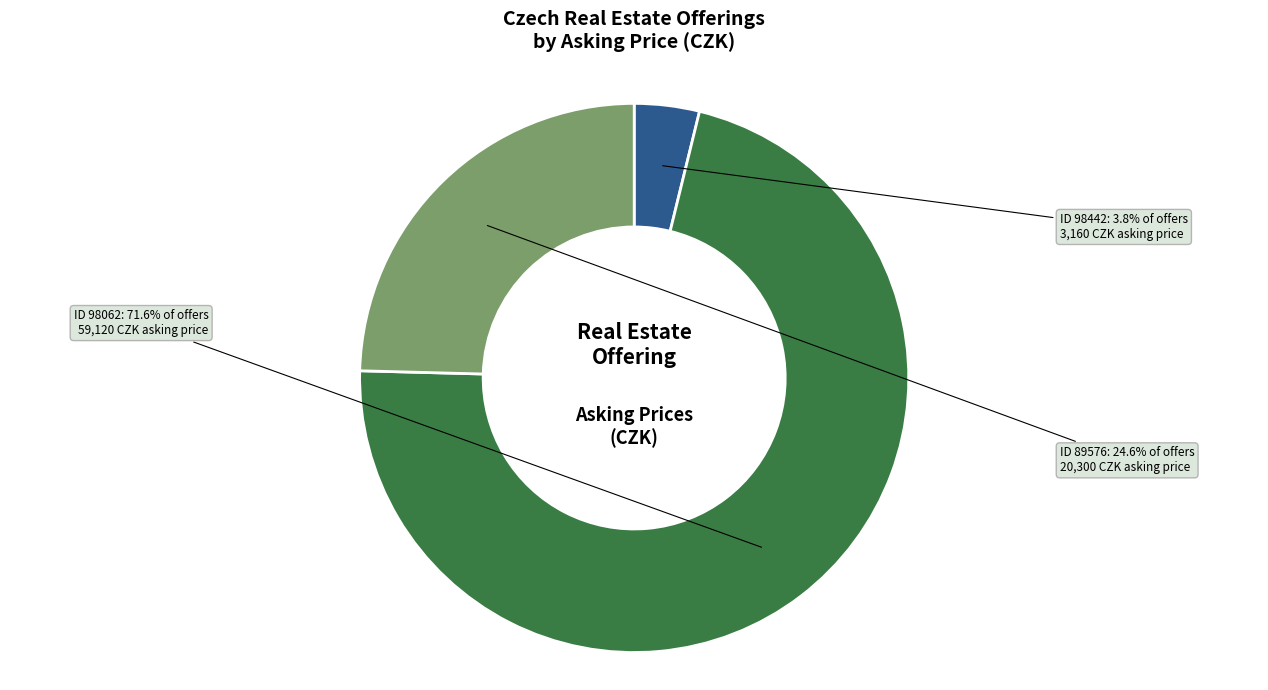

Is there a majority slice in this chart?

Yes